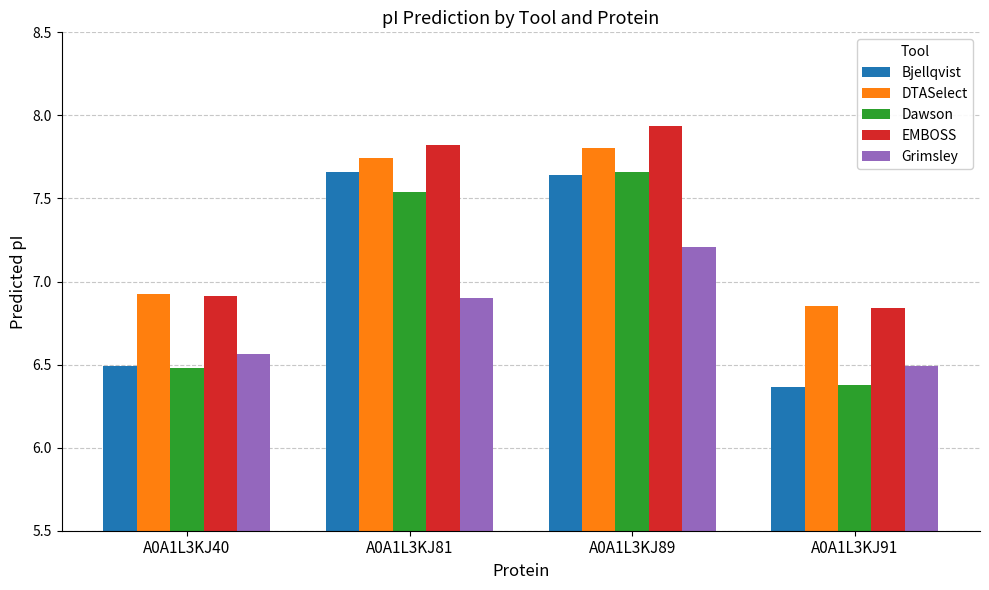

What are all the series names shown in the legend?

Bjellqvist, DTASelect, Dawson, EMBOSS, Grimsley